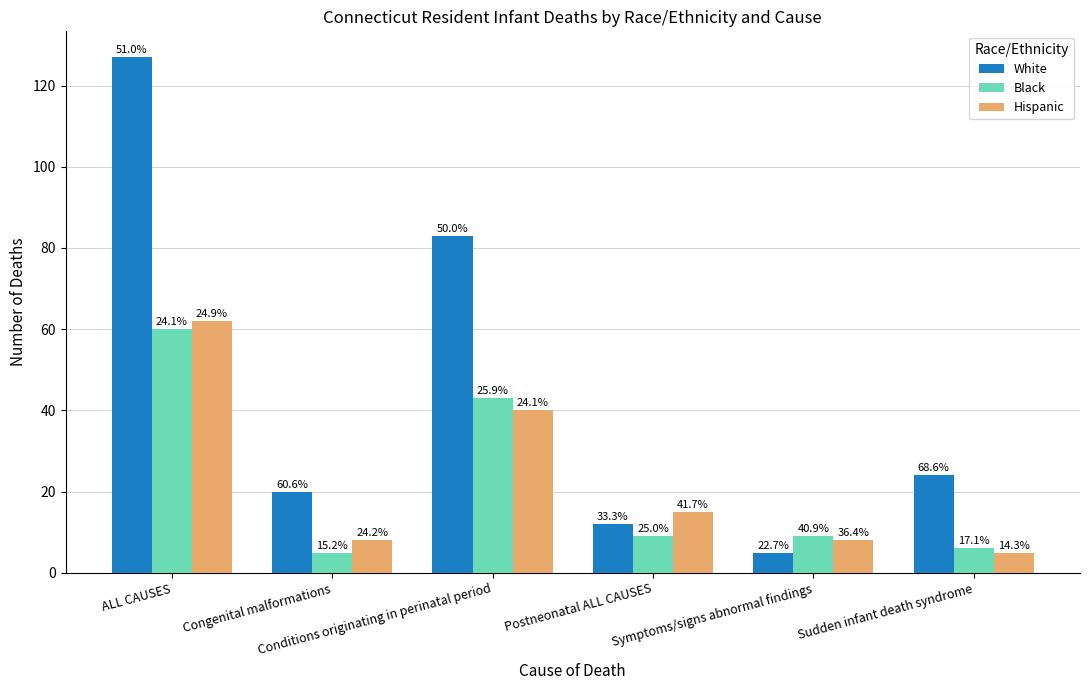

What are all the series names shown in the legend?

White, Black, Hispanic